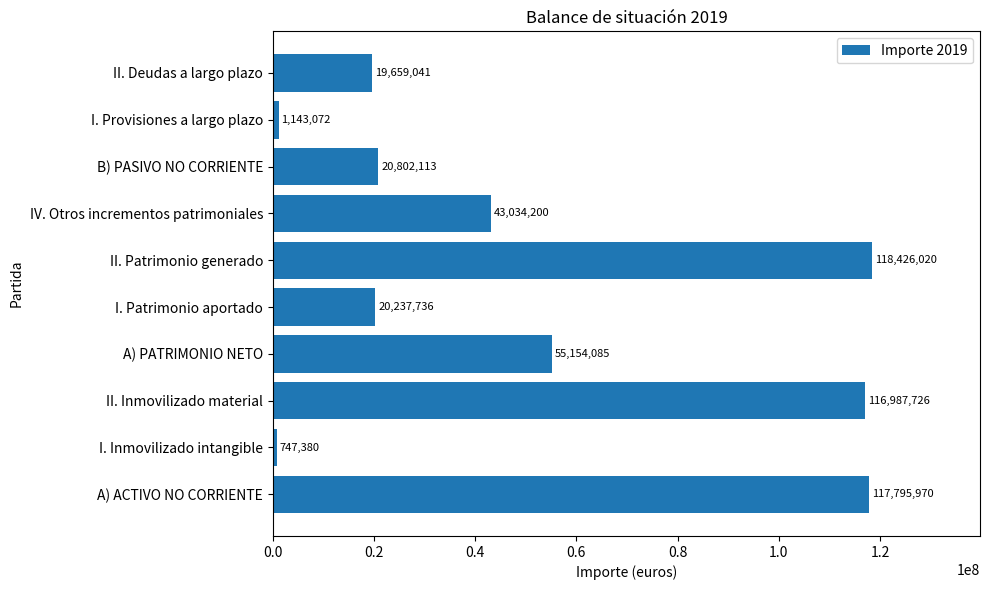

What is the difference between the maximum and second lowest values?

117282948.2